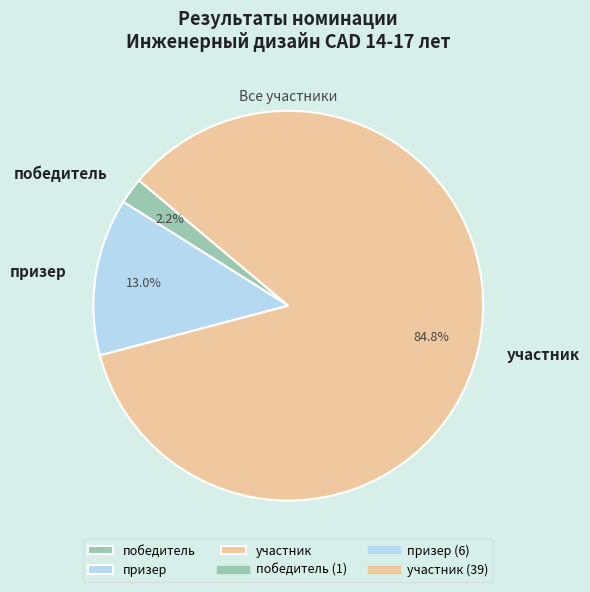

To the nearest percent, what is the difference between the largest and smallest slice percentages?

83%